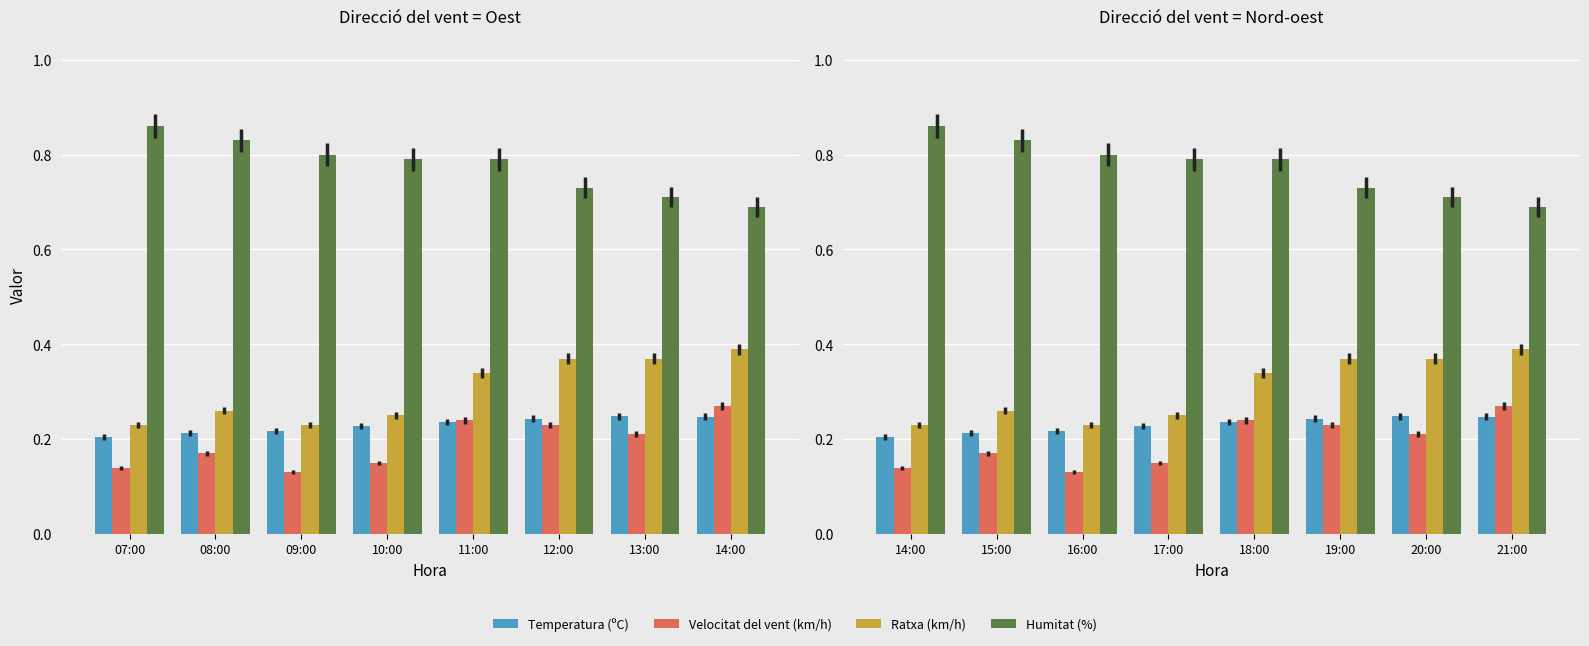

Are the bars horizontal?

No